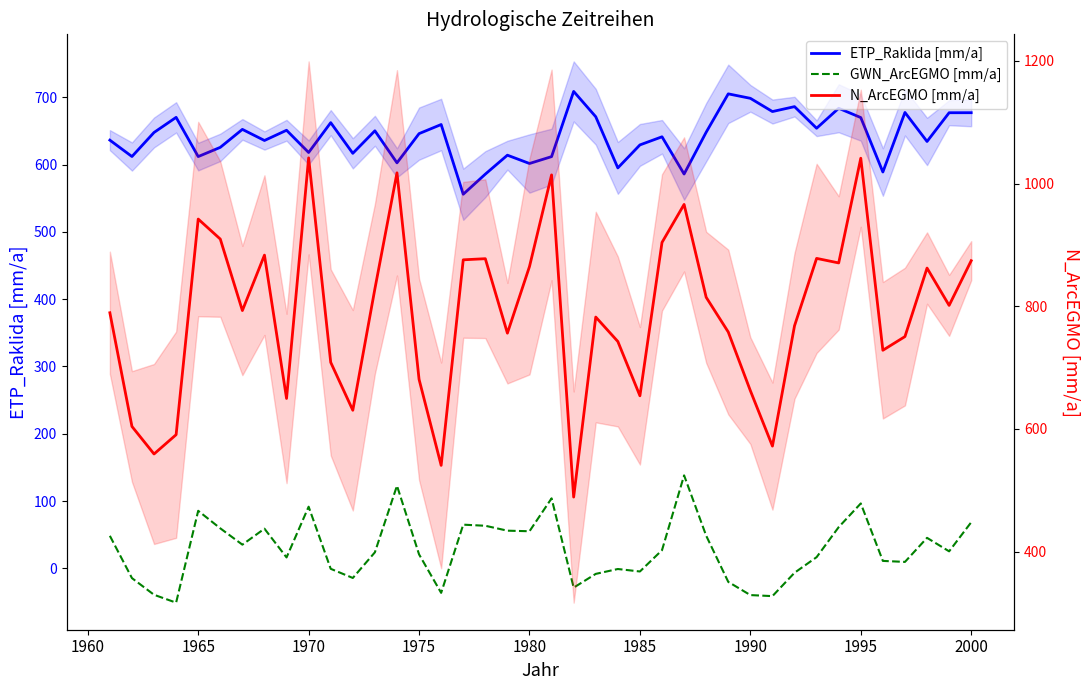

In N_ArcEGMO [mm/a], how many points are lower than both neighbors (excluding endpoints)?

12